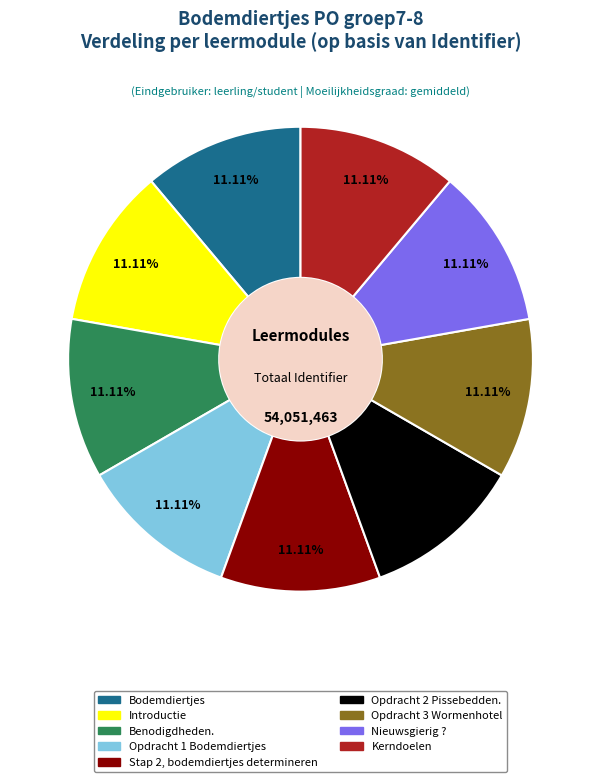

Is the sum of Benodigdheden. and Introductie greater than half?

No